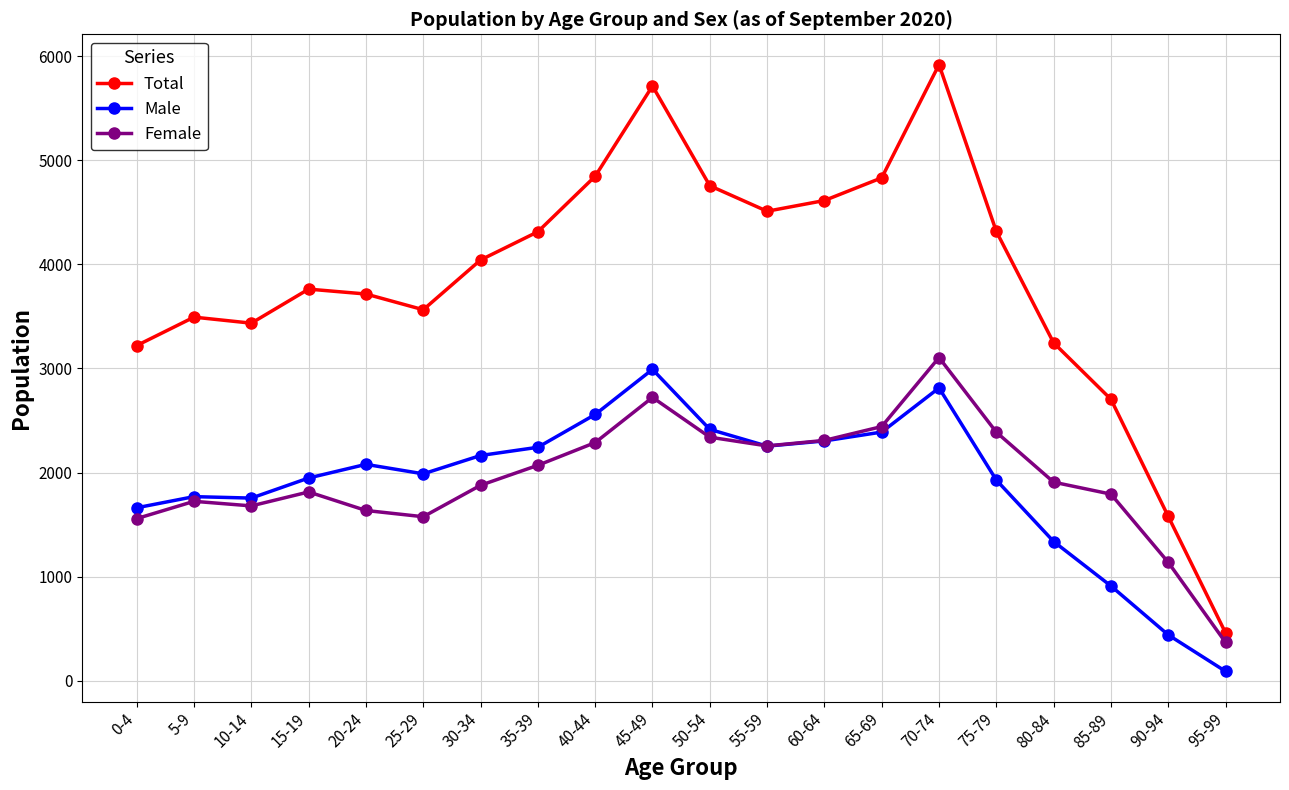

What is the label of the 5th point from the left?

20-24